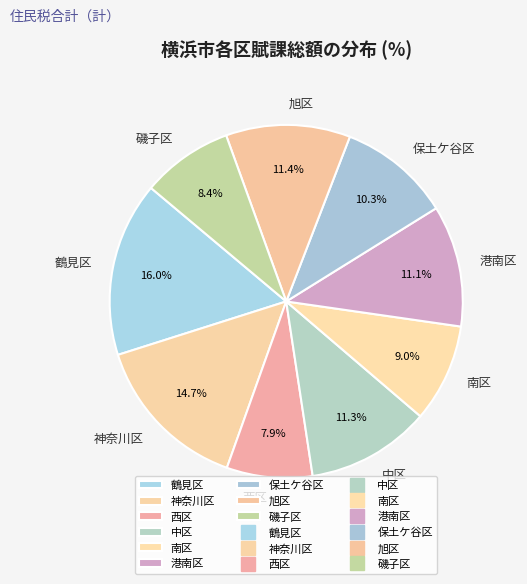

To the nearest percent, what is the combined percentage of 保土ケ谷区 and 中区?

22%